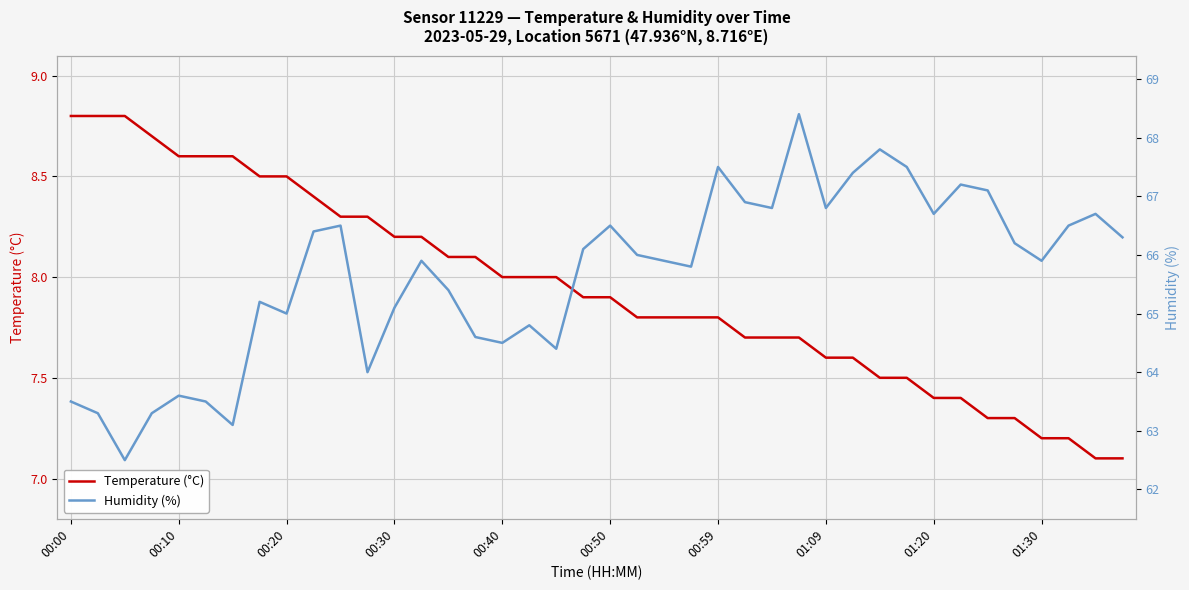

Between 13 and 14, which series saw the biggest shift?

Humidity (%)